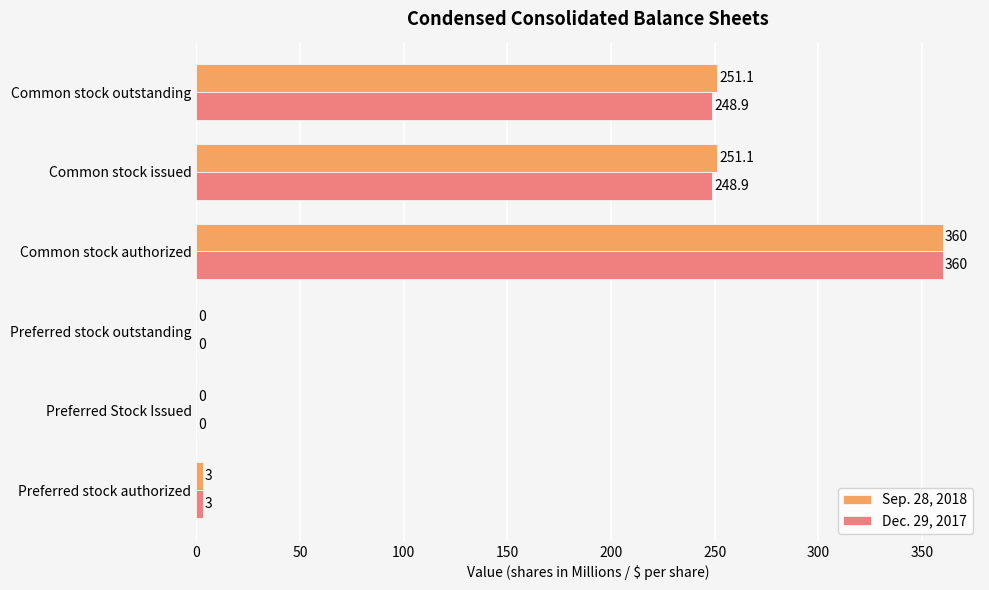

Is the value of Dec. 29, 2017 at Preferred Stock Issued greater than the value of Sep. 28, 2018 at Common stock outstanding?

No